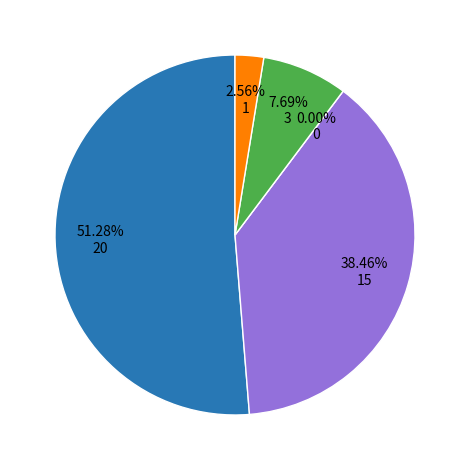

Which category has the smallest portion of the pie?

合格